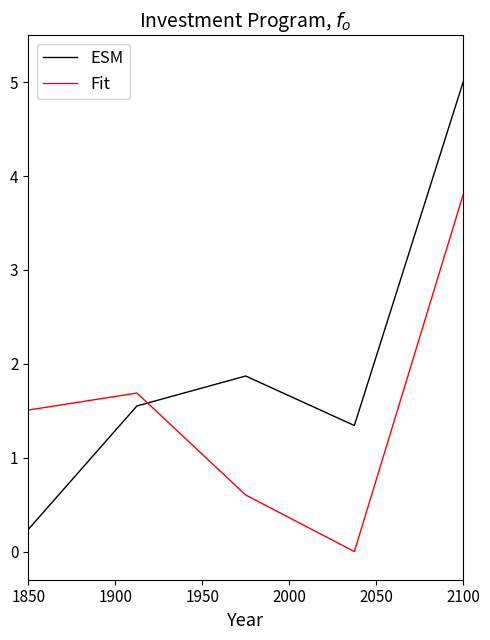

Which series has the largest range (max minus min)?

ESM